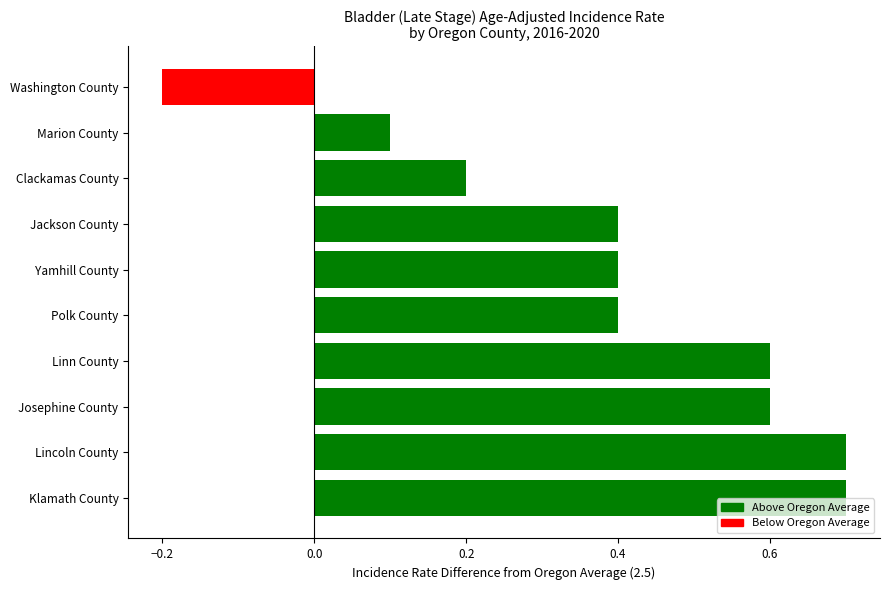

What is the sum of the values at Yamhill County and Jackson County?

0.8